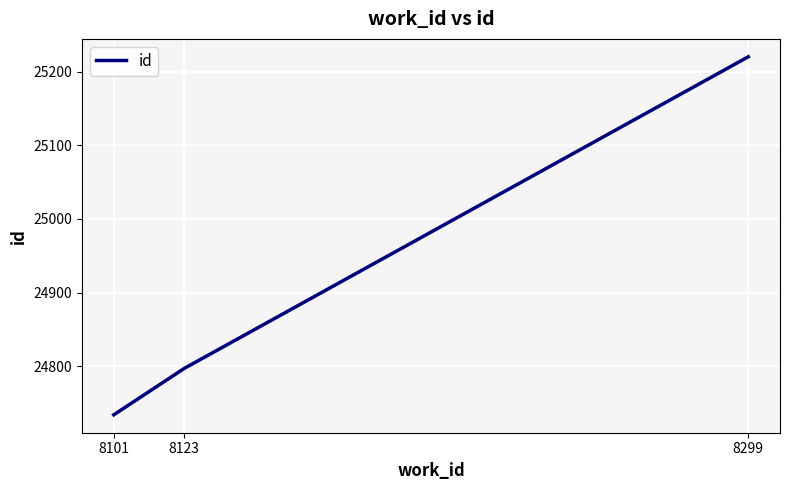

What is the change in value from 8101 to 8299?

+486